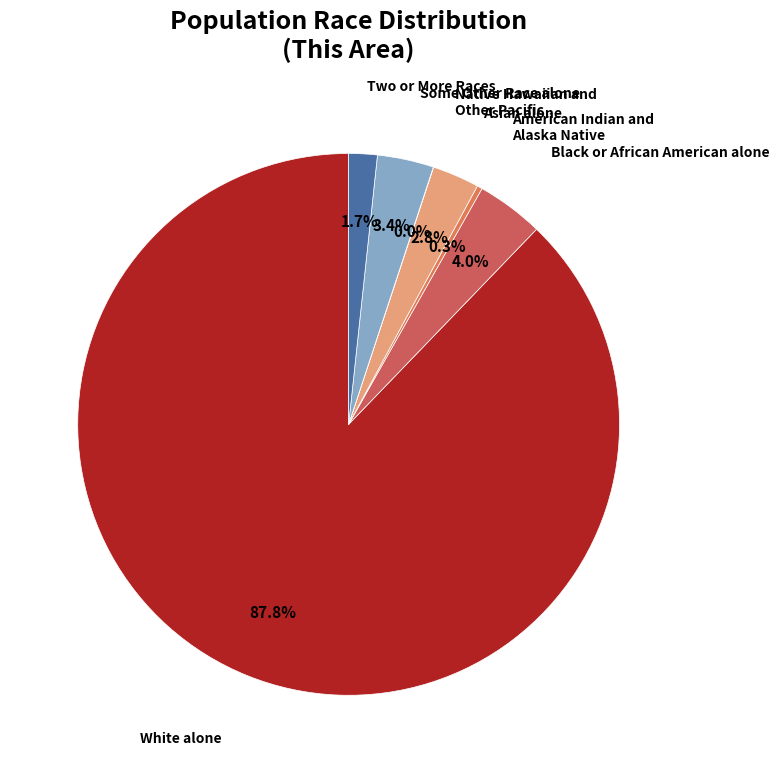

Is it true that Two or More Races is 2% of the pie?

True